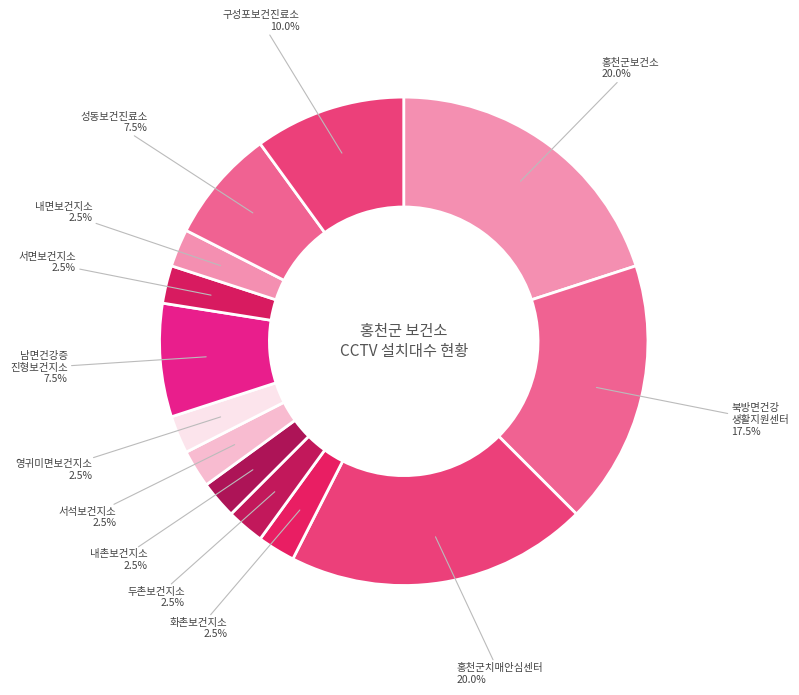

Is there a majority slice in this chart?

No